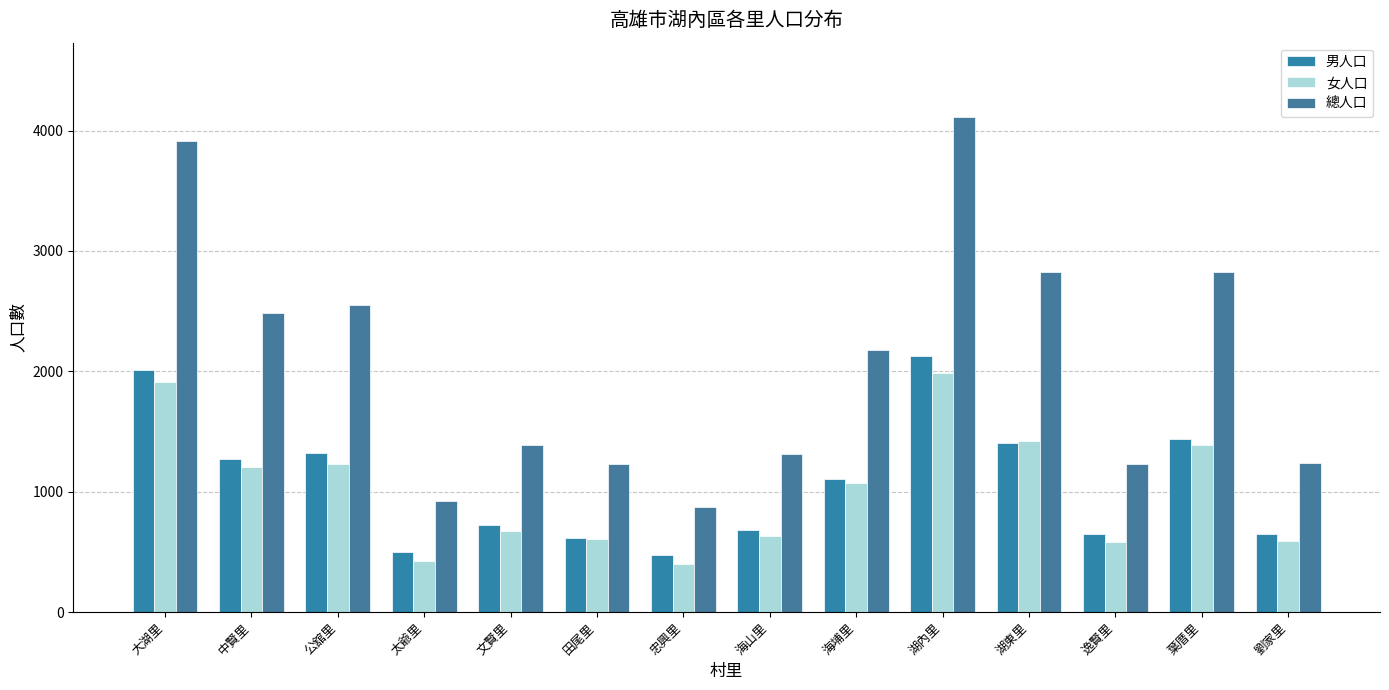

At which label does 男人口 first exceed 1102?

大湖里